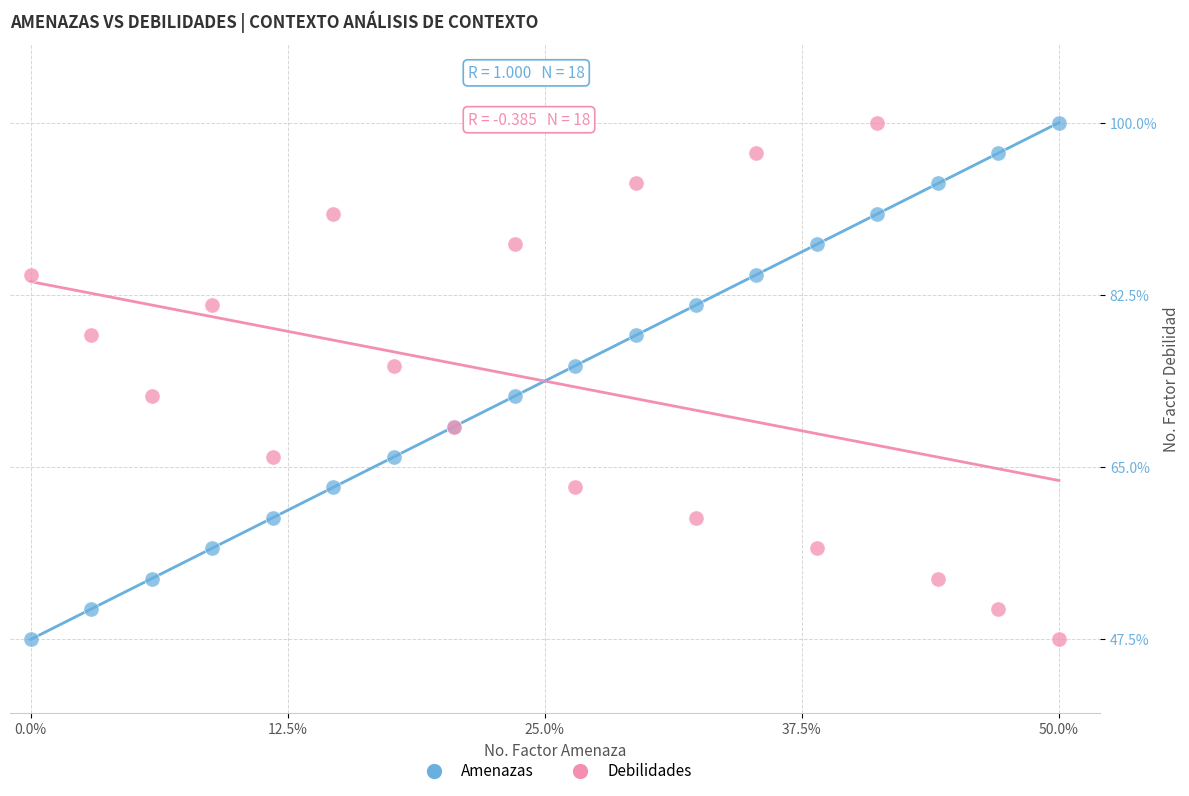

What is the X range (max minus min) for the scatter plot?

50.0